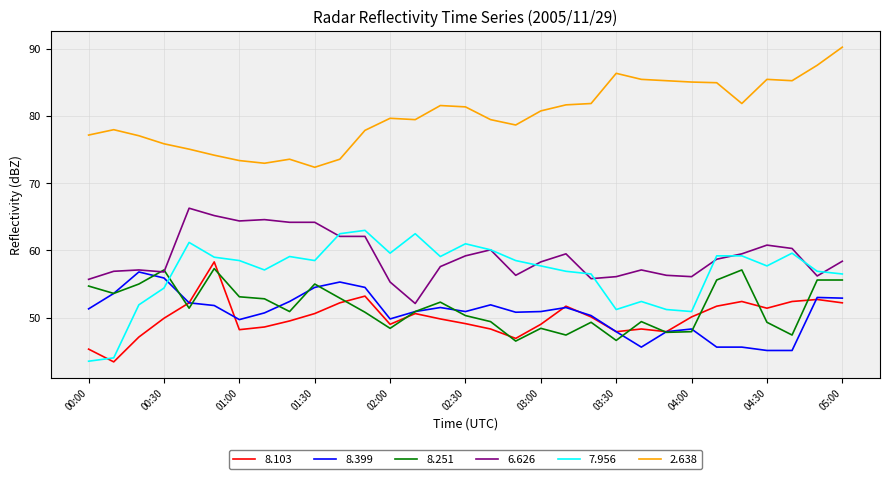

True or false: 2.638 and 8.251 intersect in this chart.

False